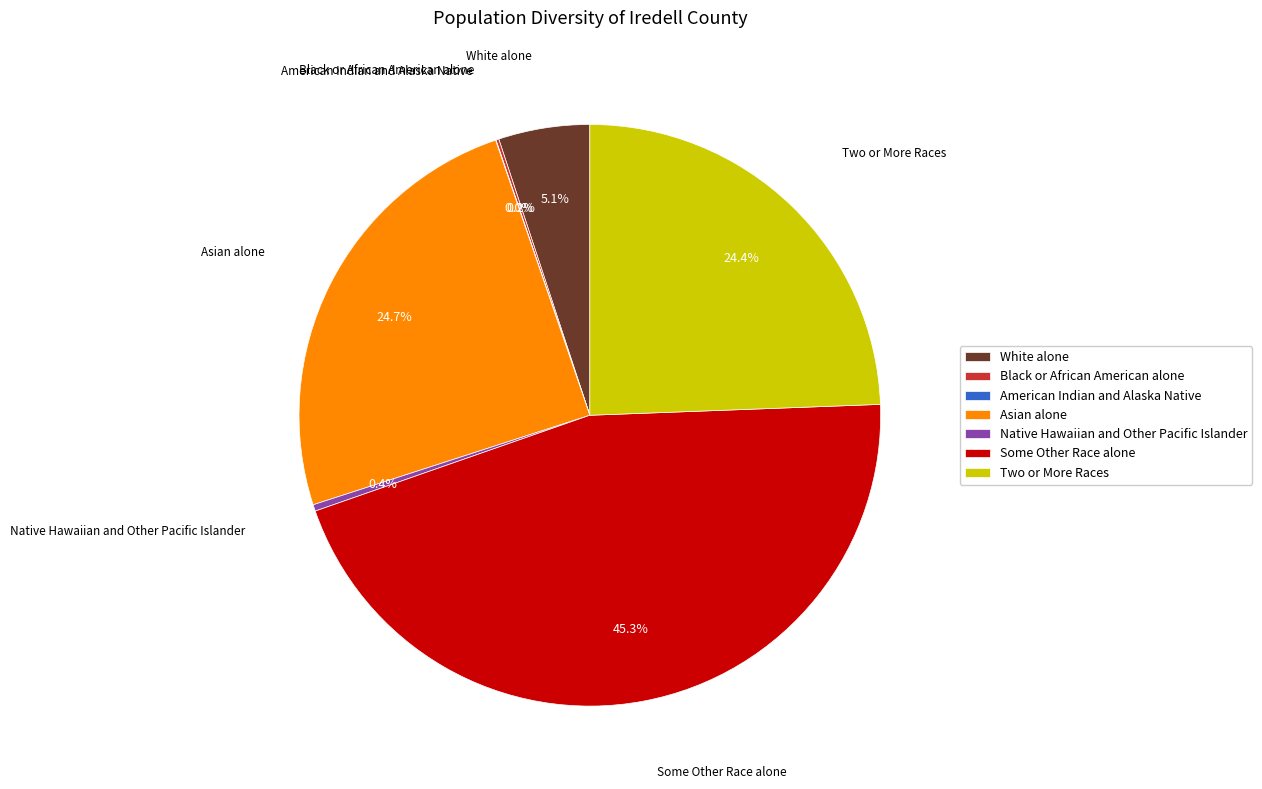

What portion of the pie excludes Asian alone?

75.3%